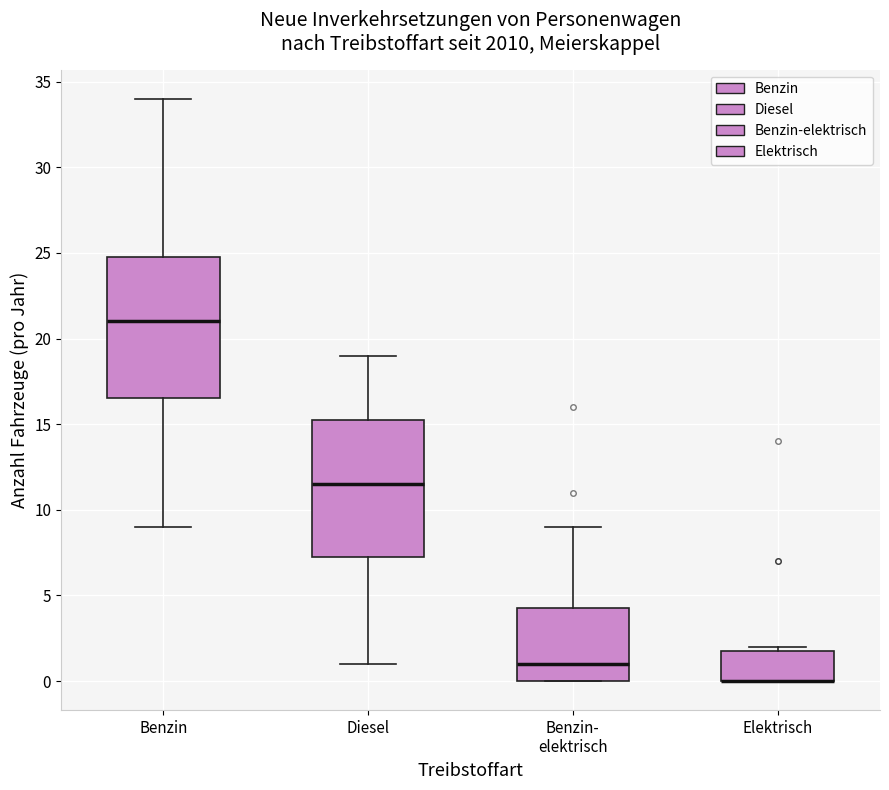

Where is the lower edge of the box for Elektrisch on the y-axis? The values are not printed on the chart, so give them approximately, as read against the axis.

0.0